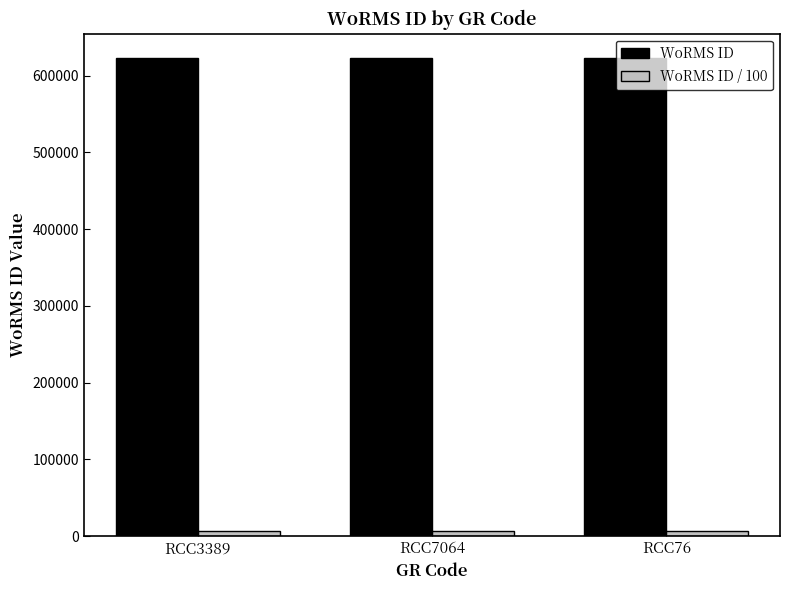

What is the average value of the WoRMS ID series?

623754